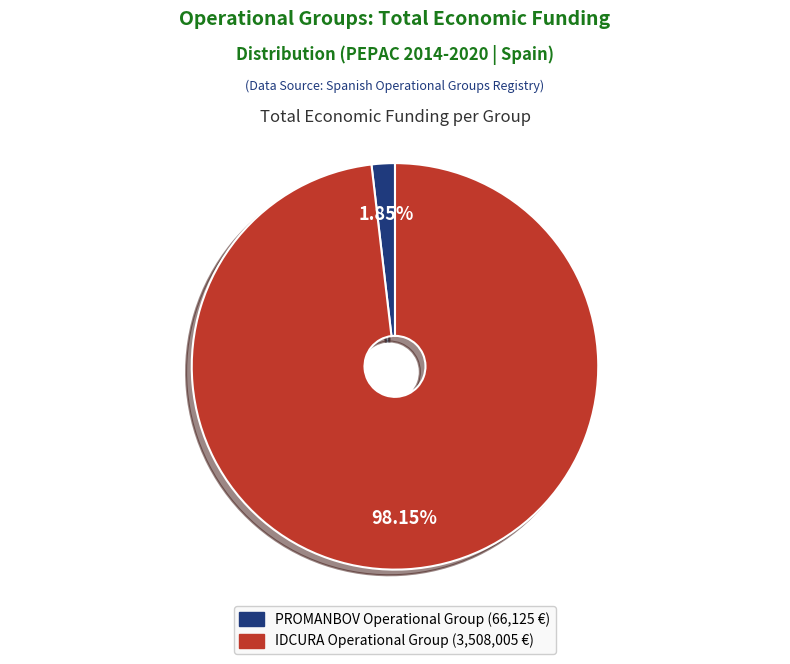

Rank the categories by value from highest to lowest.

IDCURA, PROMANBOV